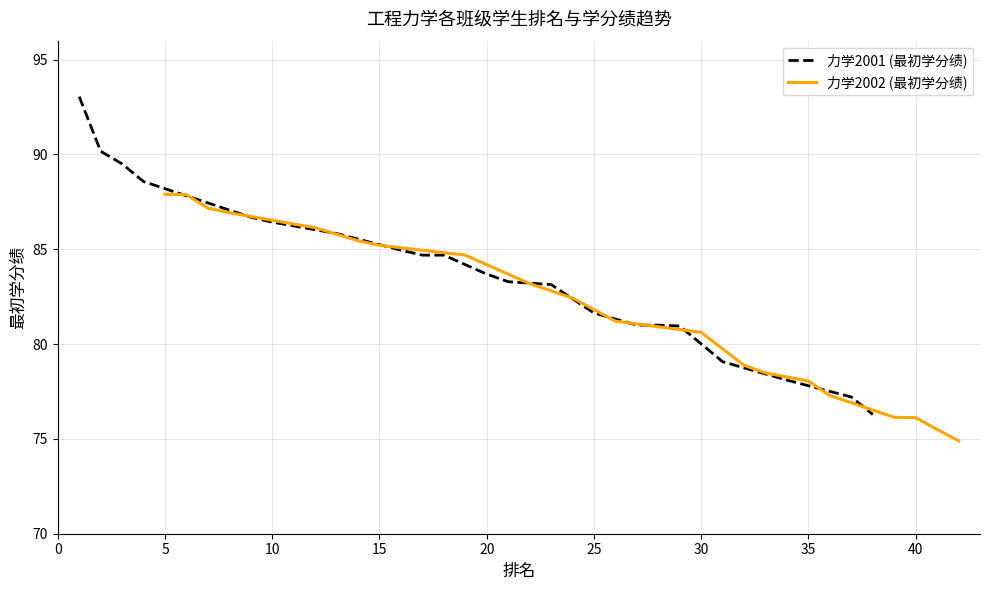

Is it true that 力学2001 (最初学分绩) equals 134.7 at 10?

False